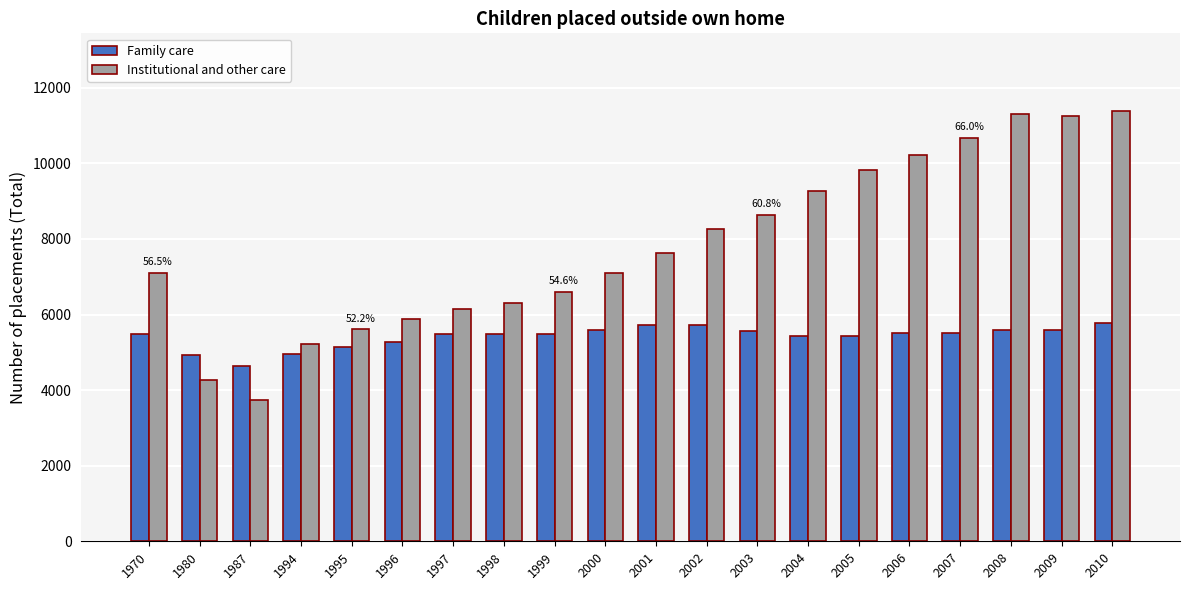

How many distinct data groups are displayed?

2